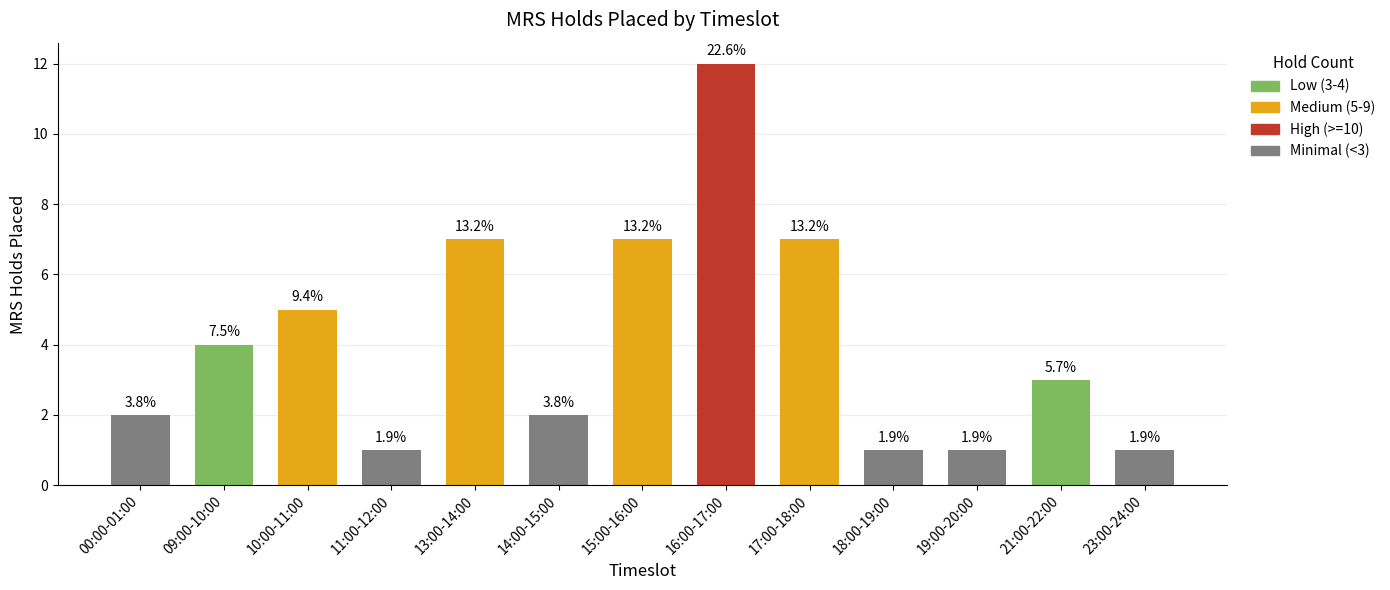

What is the smallest value displayed?

1